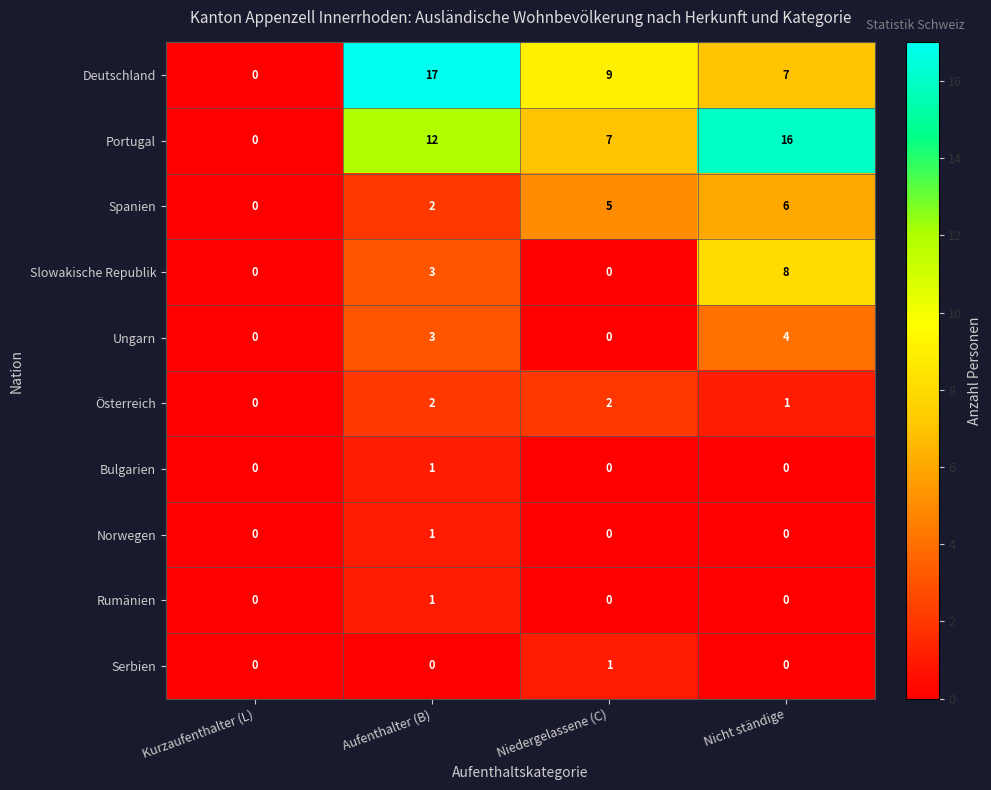

How many categories are shown in the chart?

4